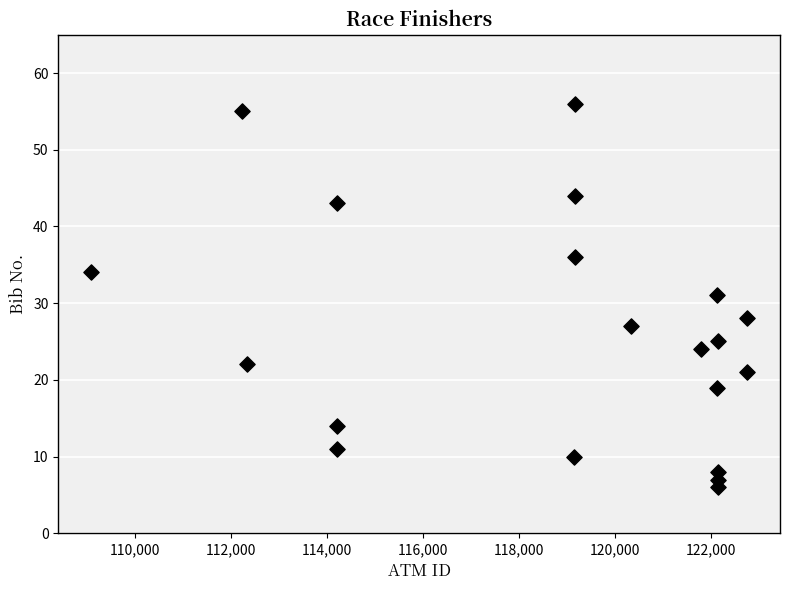

What is the range of Y values (max minus min)?

50